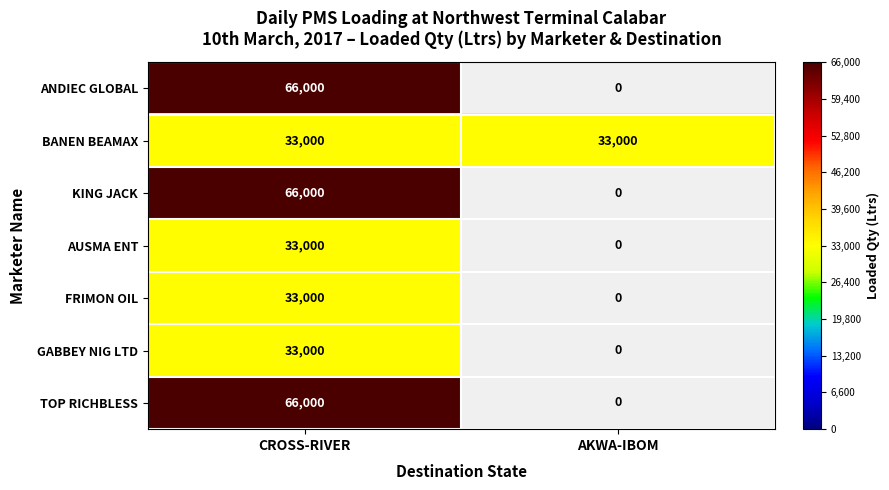

What is the approximate value of BANEN BEAMAX at AKWA-IBOM?

33000